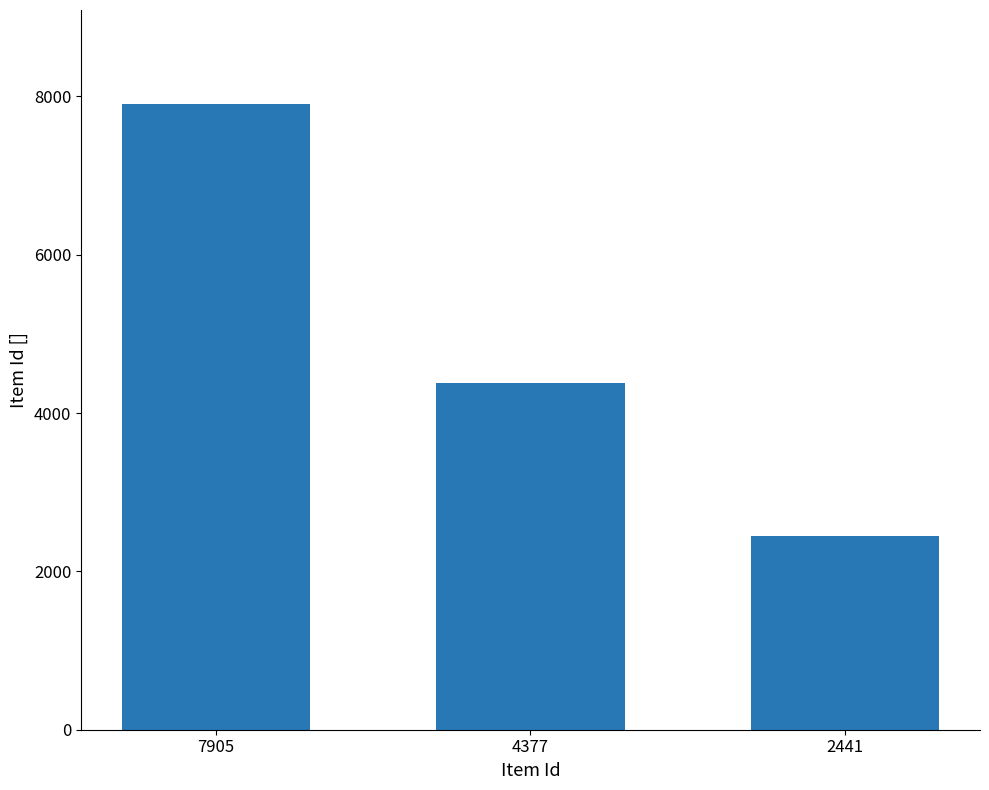

Which category has the highest value across all series?

7905